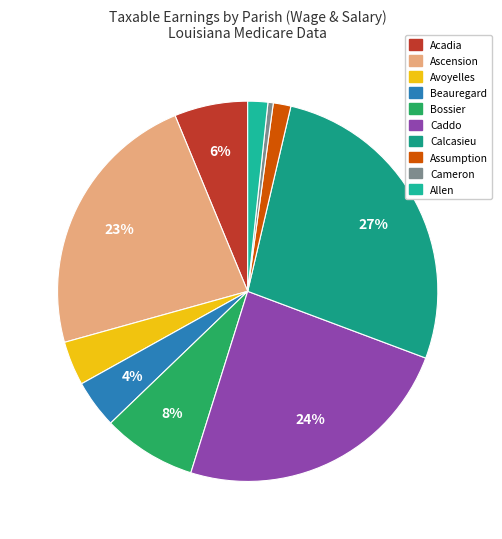

Which slice is the smallest?

Cameron